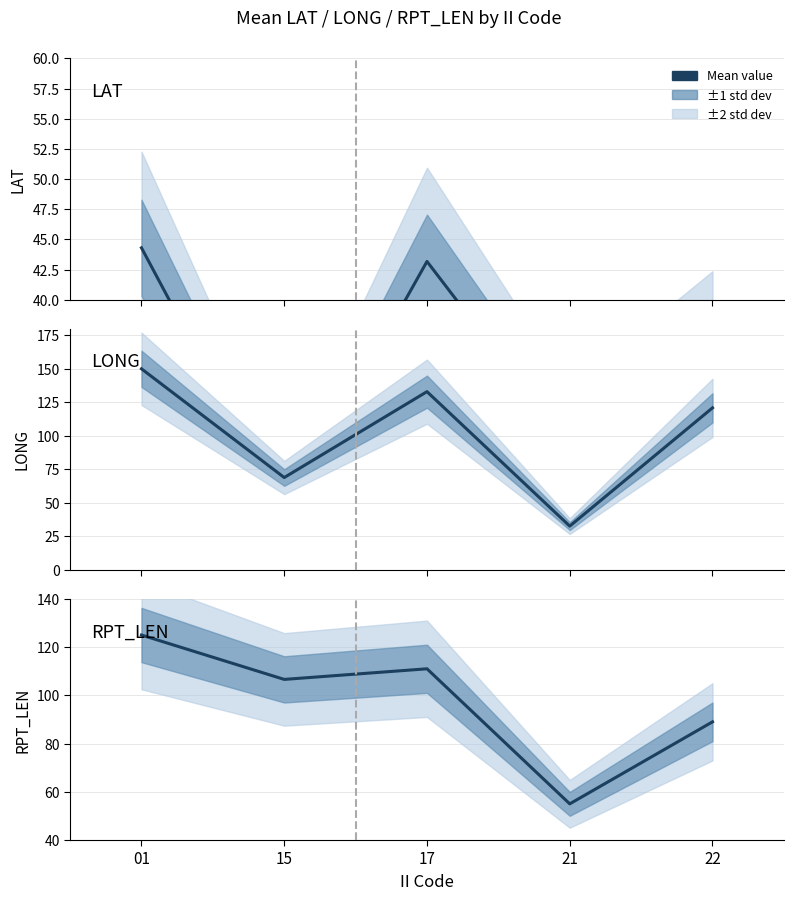

At which category is the sum across all series the highest?

01